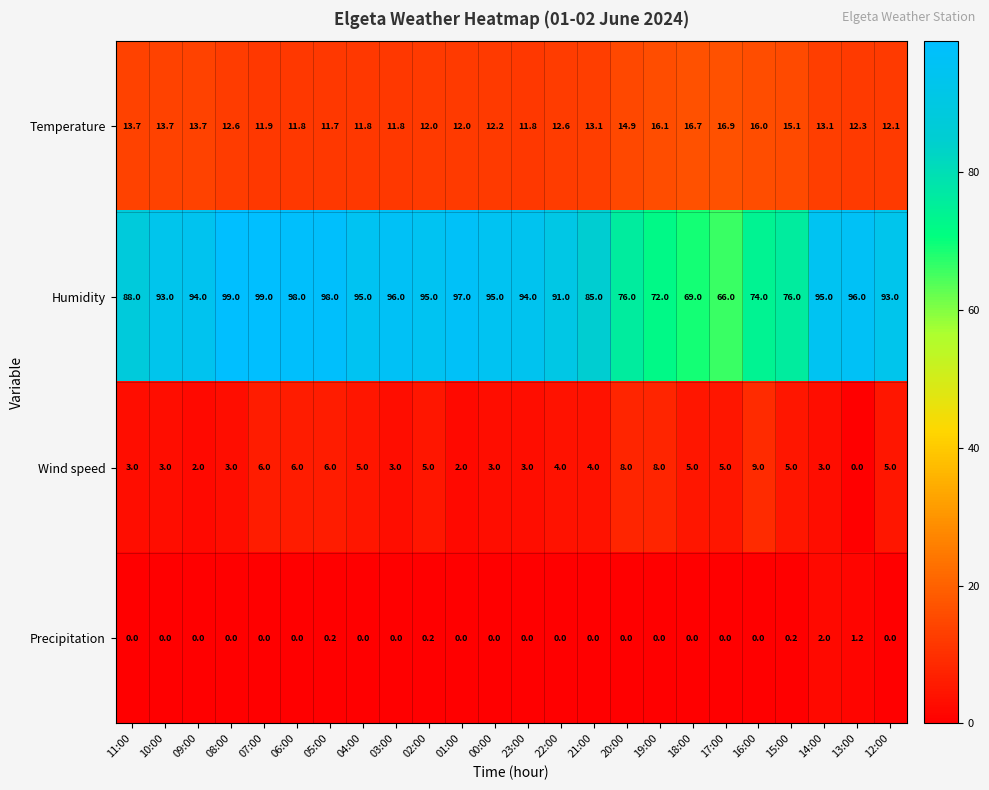

What is the difference between the maximum and minimum values in the Temperature series?

5.2